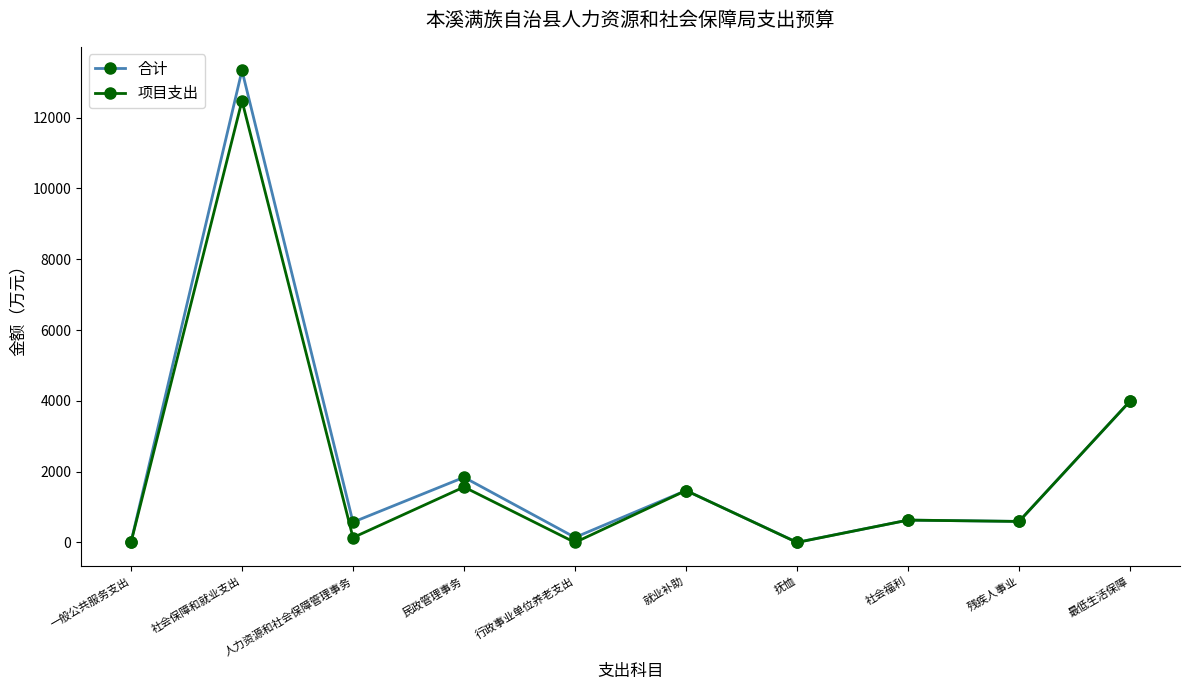

What is the sum of all 项目支出 values?

20866.0